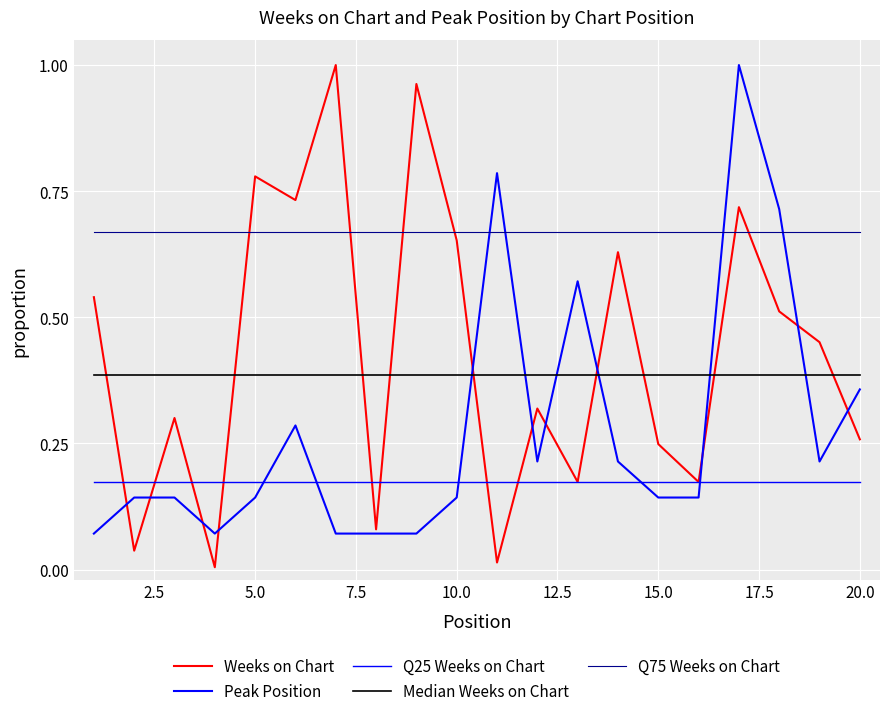

Does the chart have visible grid lines?

Yes